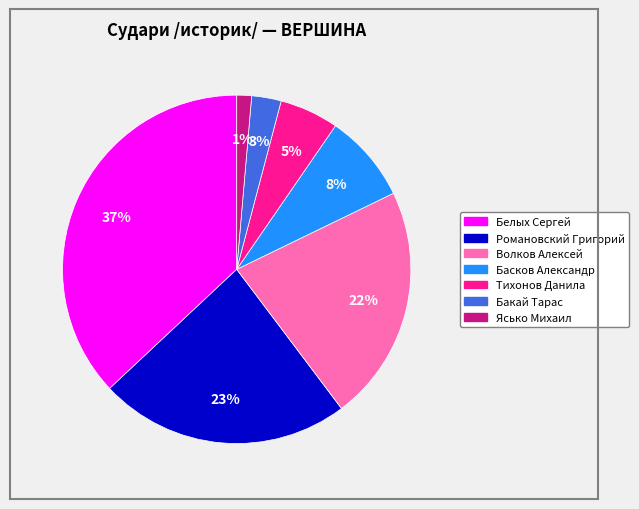

Approximately how many times larger is the value at Романовский Григорий compared to Белых Сергей?

0.6